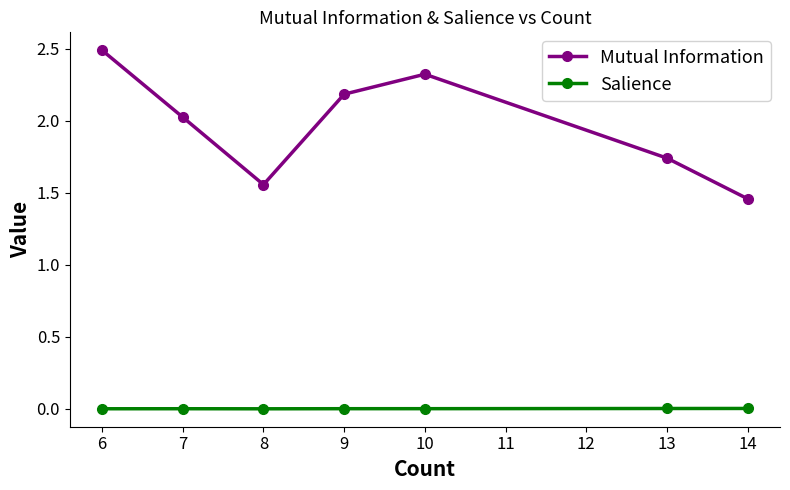

Which series changed the most between 8 and 10?

Mutual Information